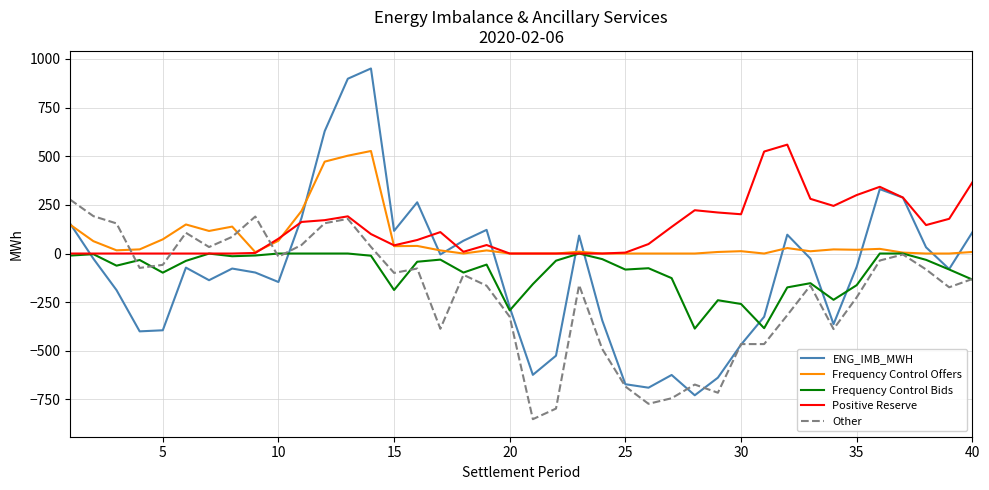

What are all the series names shown in the legend?

ENG_IMB_MWH, Frequency Control Offers, Frequency Control Bids, Positive Reserve, Other